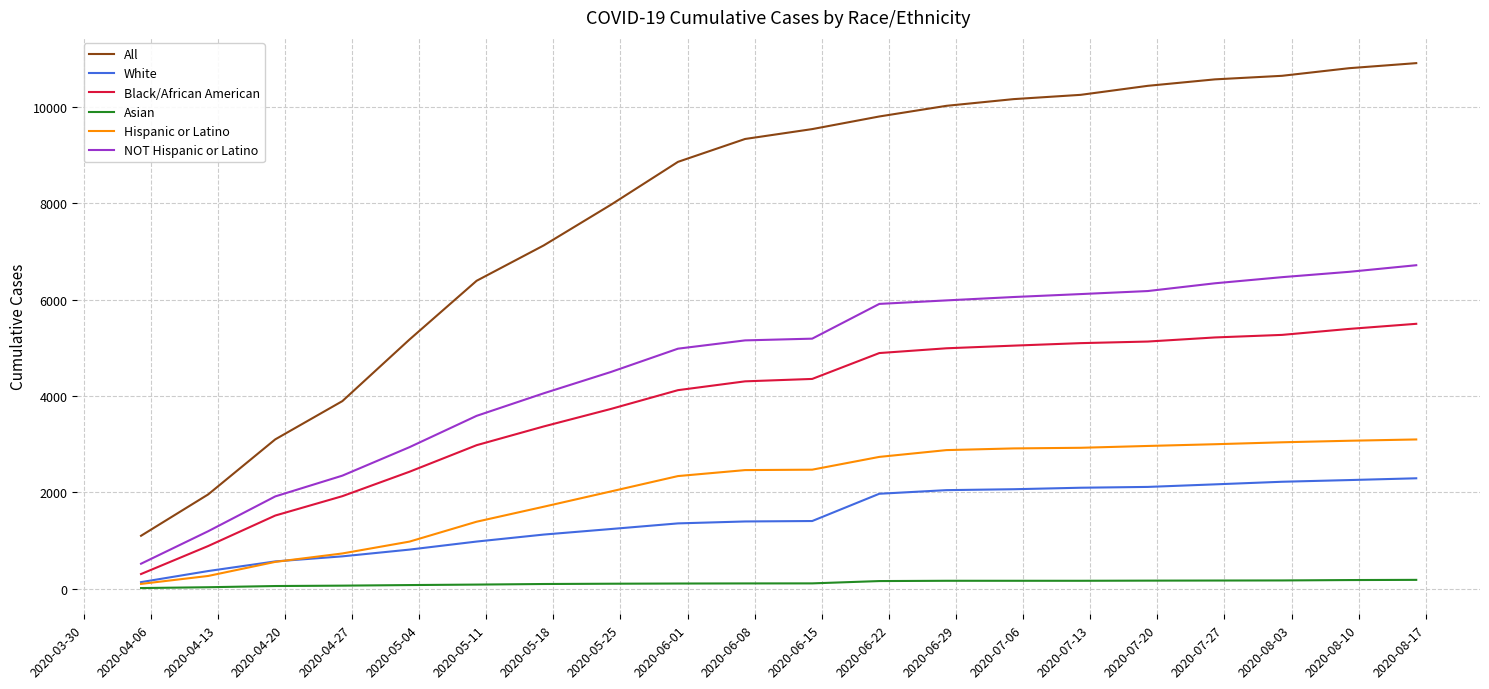

What is the minimum value for NOT Hispanic or Latino?

517